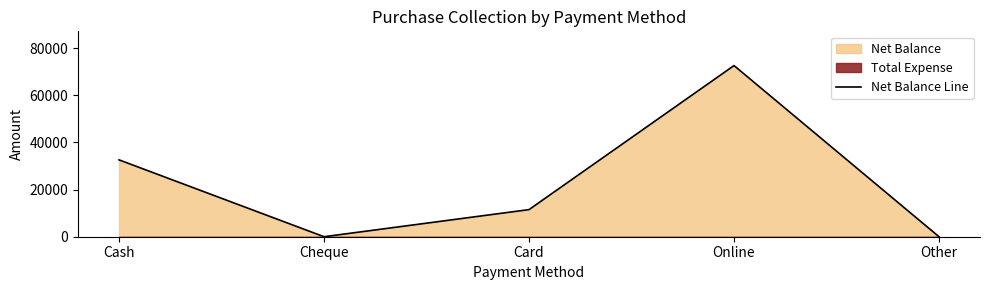

What is the sum of all values?

116700